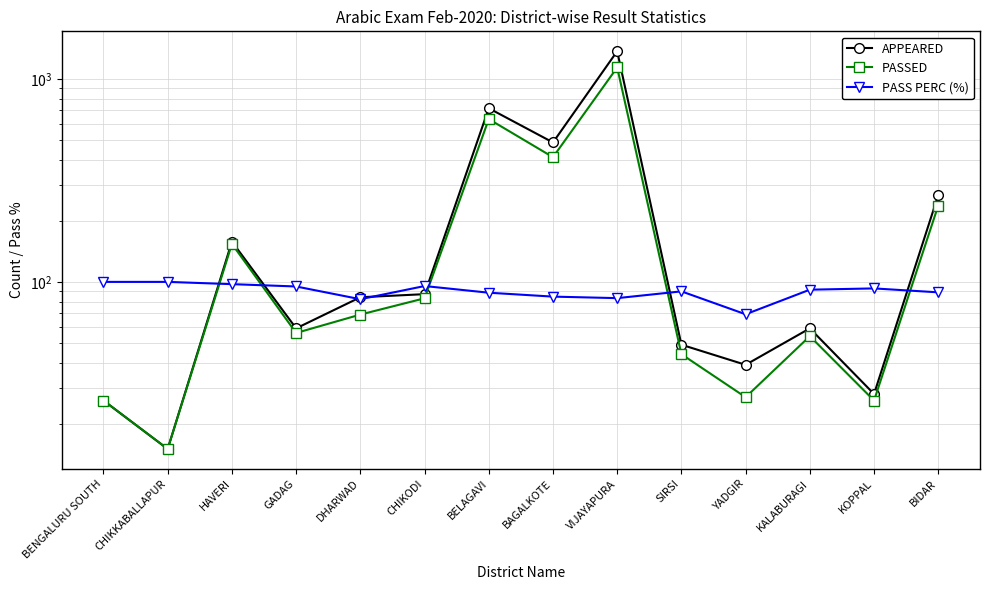

At how many categories does at least one series exceed 955?

1